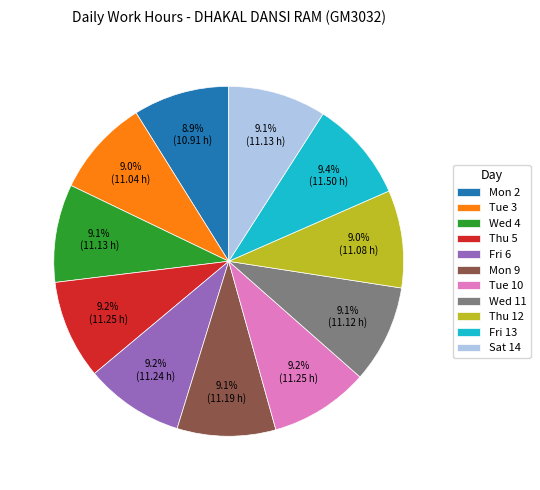

True or false: Fri 6 accounts for 9% of the total.

True